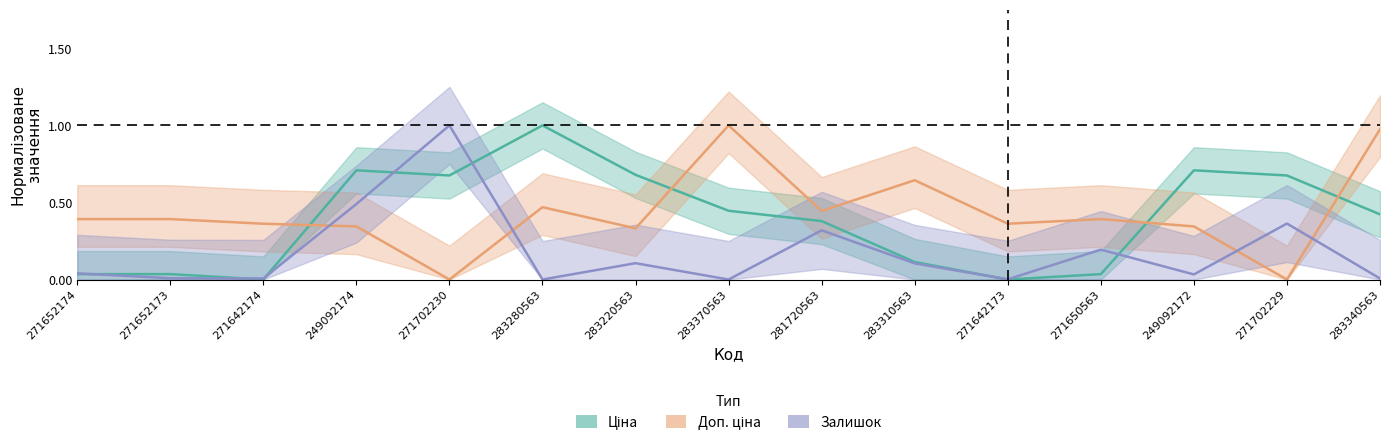

Reading left to right, extract all data points from this chart.

Ціна: 0.0	0.0	0.0	0.7	0.7	1.0	0.7	0.4	0.4	0.1	0.0	0.0	0.7	0.7	0.4
Доп. ціна: 0.4	0.4	0.4	0.3	0.0	0.5	0.3	1.0	0.4	0.6	0.4	0.4	0.3	0.0	1.0
Залишок: 0.0	0.0	0.0	0.5	1.0	0.0	0.1	0.0	0.3	0.1	0.0	0.2	0.0	0.4	0.0